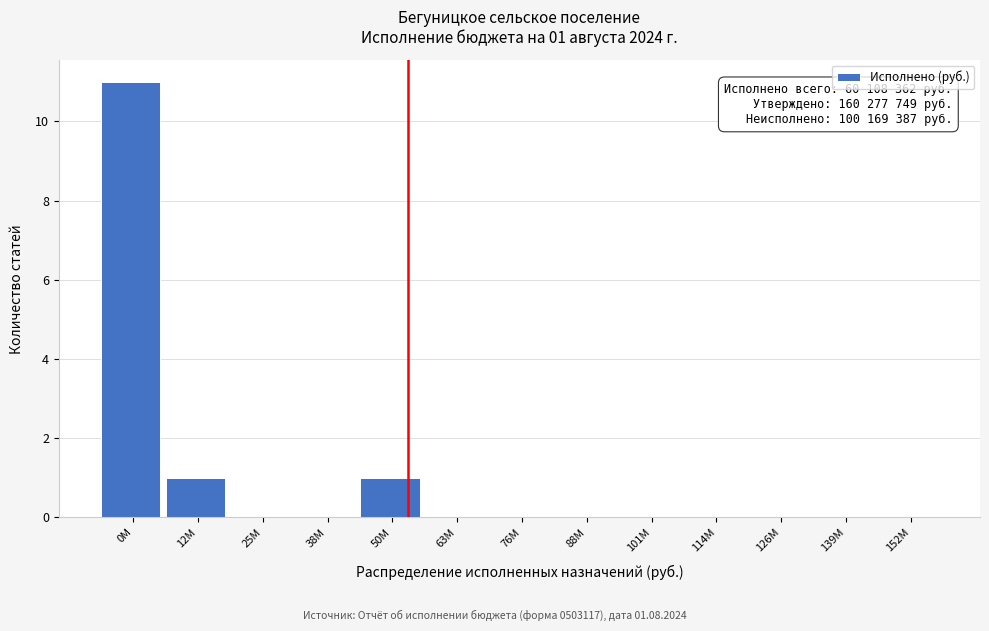

Reading right to left, list all the values displayed in this chart.

152М=0	139М=0	126М=0	114М=0	101М=0	88М=0	76М=0	63М=0	50М=1	38М=0	25М=0	12М=1	0М=11